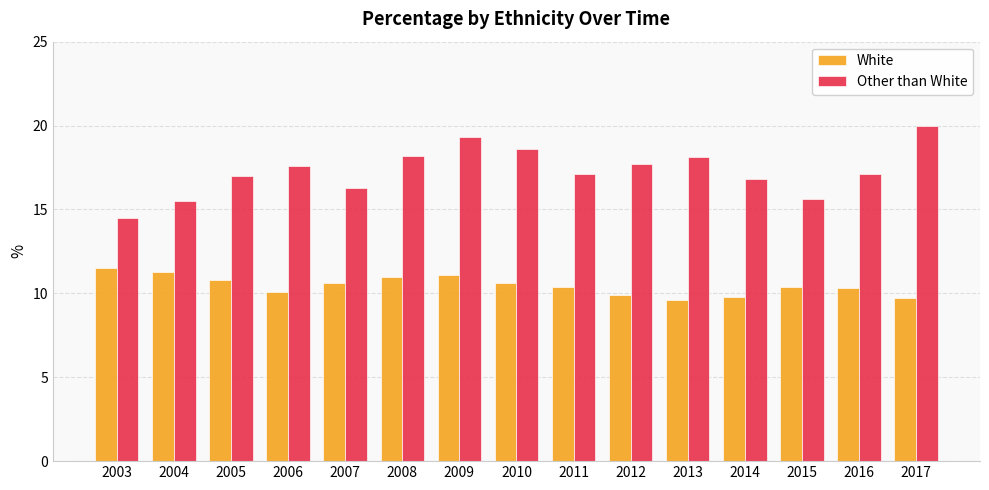

How many distinct data groups are displayed?

2